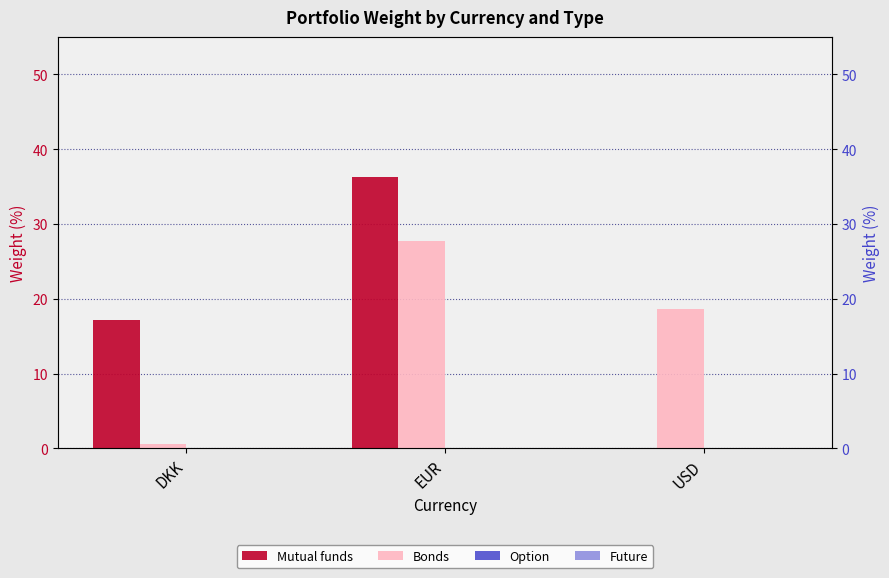

Reading right to left, transcribe all the data shown in this chart.

Mutual funds: USD=0.0	EUR=36.3	DKK=17.2
Bonds: USD=18.6	EUR=27.7	DKK=0.5
Option: USD=0.0	EUR=0.0	DKK=0.0
Future: USD=0.0	EUR=0.0	DKK=0.0